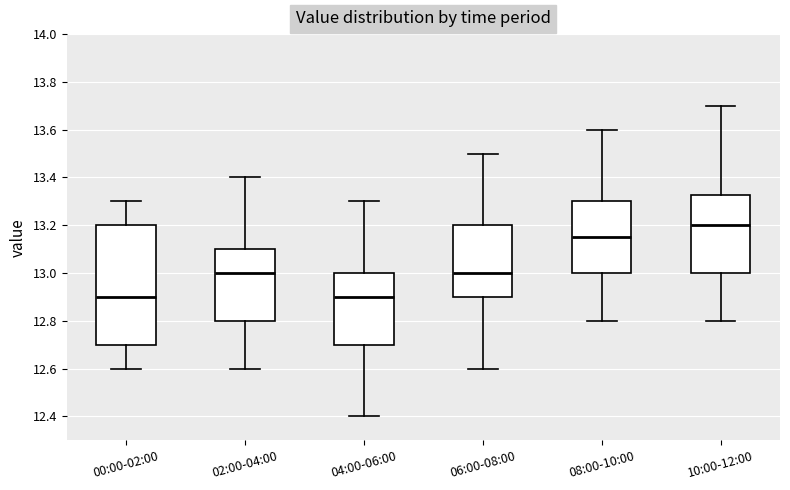

Which box is the tallest, from its lower edge to its upper edge?

00:00-02:00